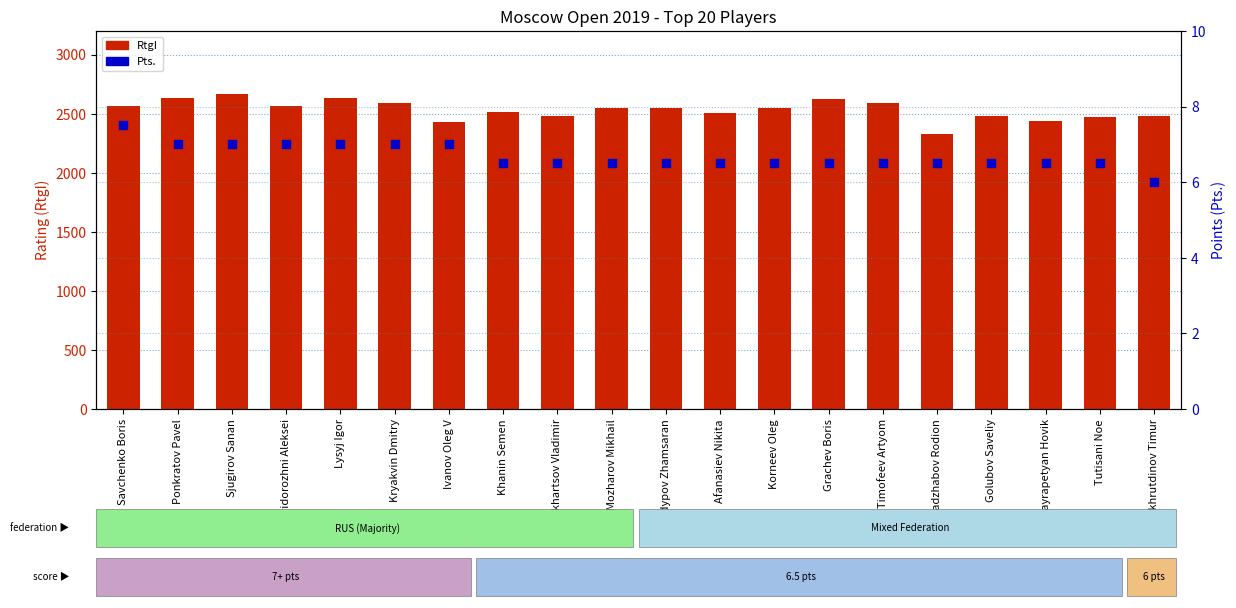

What are all the series names shown in the legend?

RtgI, Pts.